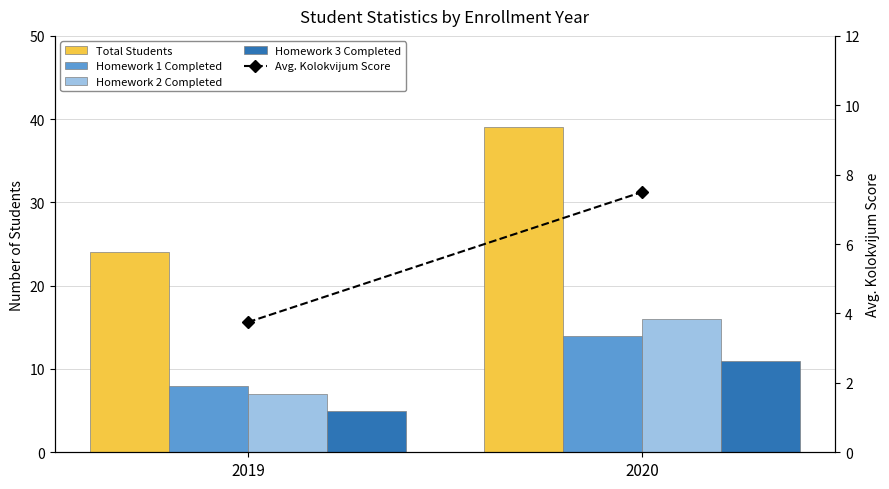

The value of Homework 1 Completed at 2020 is 14.0. True or false?

True